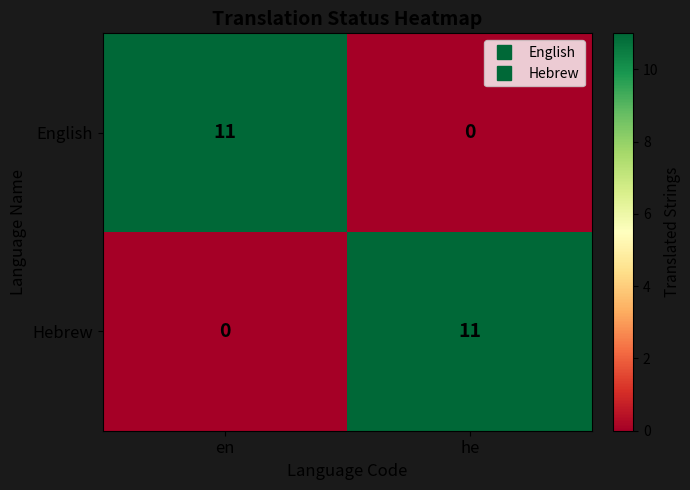

The Hebrew series shows 17 at he. True or false?

False